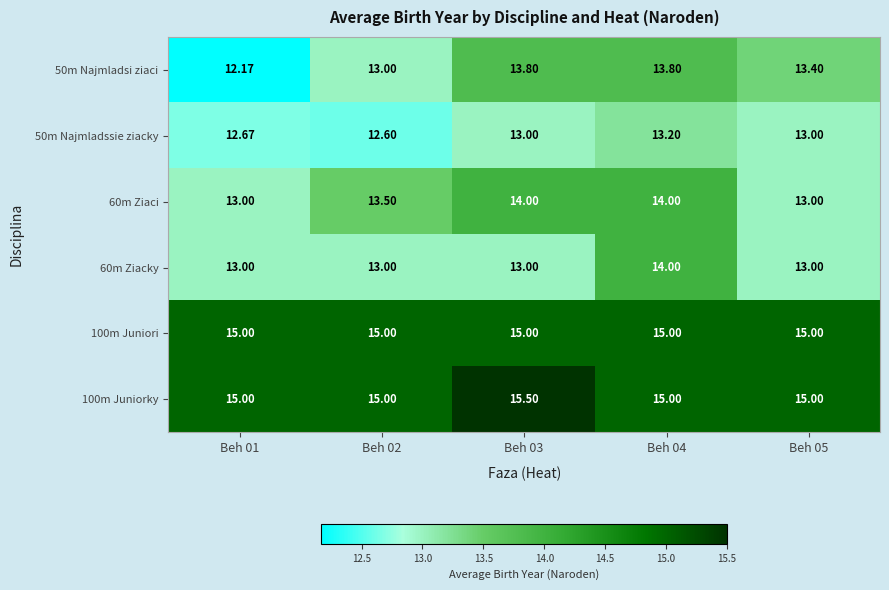

At Beh 04, list the series in order from largest to smallest.

100m Juniori, 100m Juniorky, 60m Ziaci, 60m Ziacky, 50m Najmladsi ziaci, 50m Najmladssie ziacky